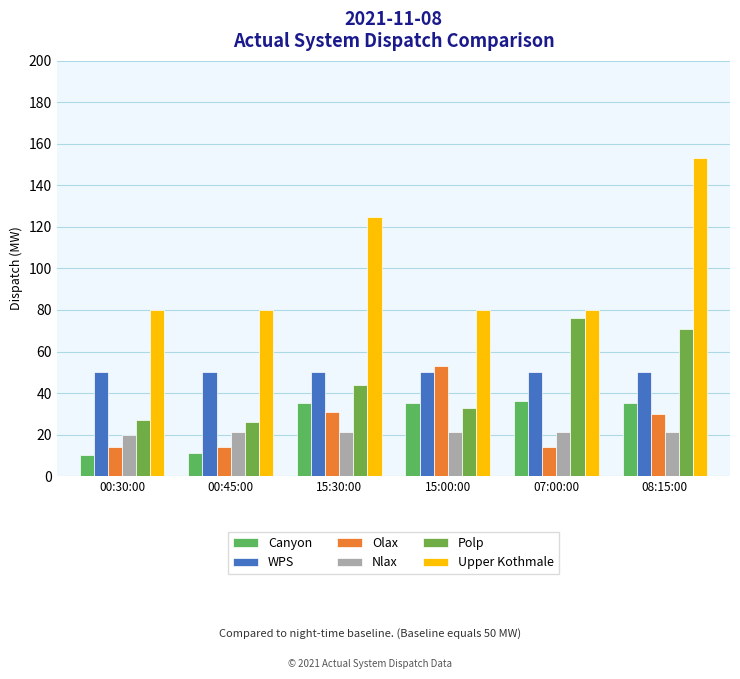

What is the label of the 1st bar from the left?

00:30:00